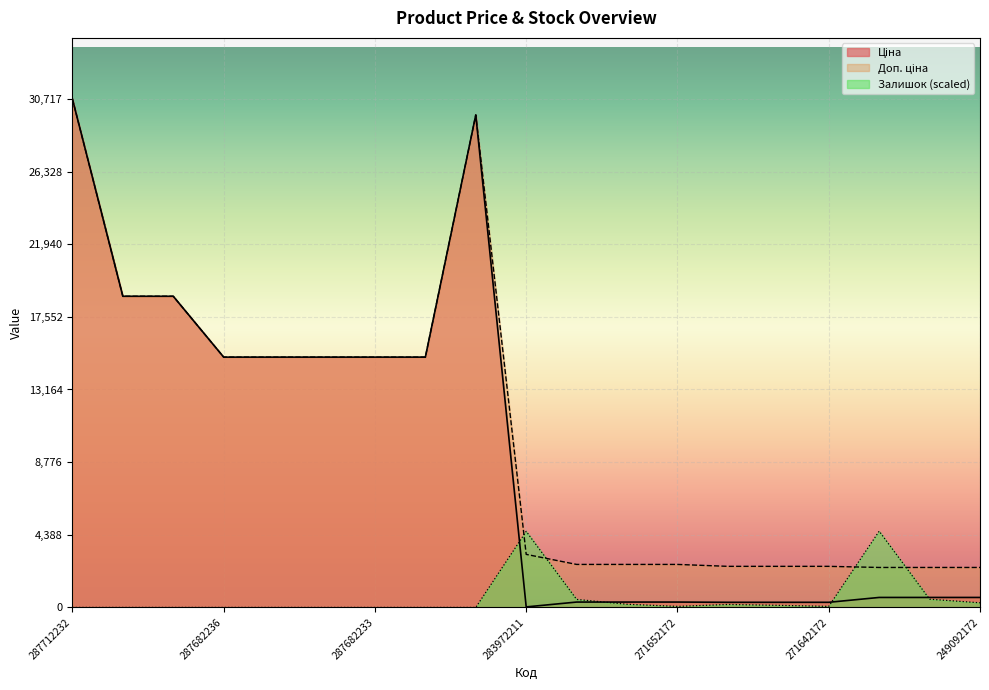

What are all the series names shown in the legend?

Ціна, Доп. ціна, Залишок